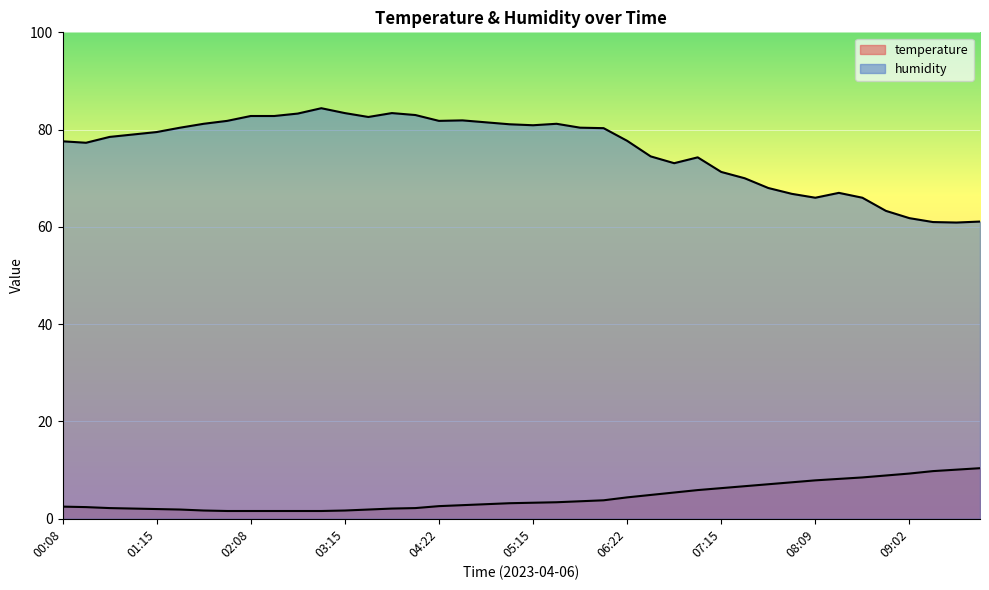

Is it true that humidity equals 57.0 at 03:28?

False